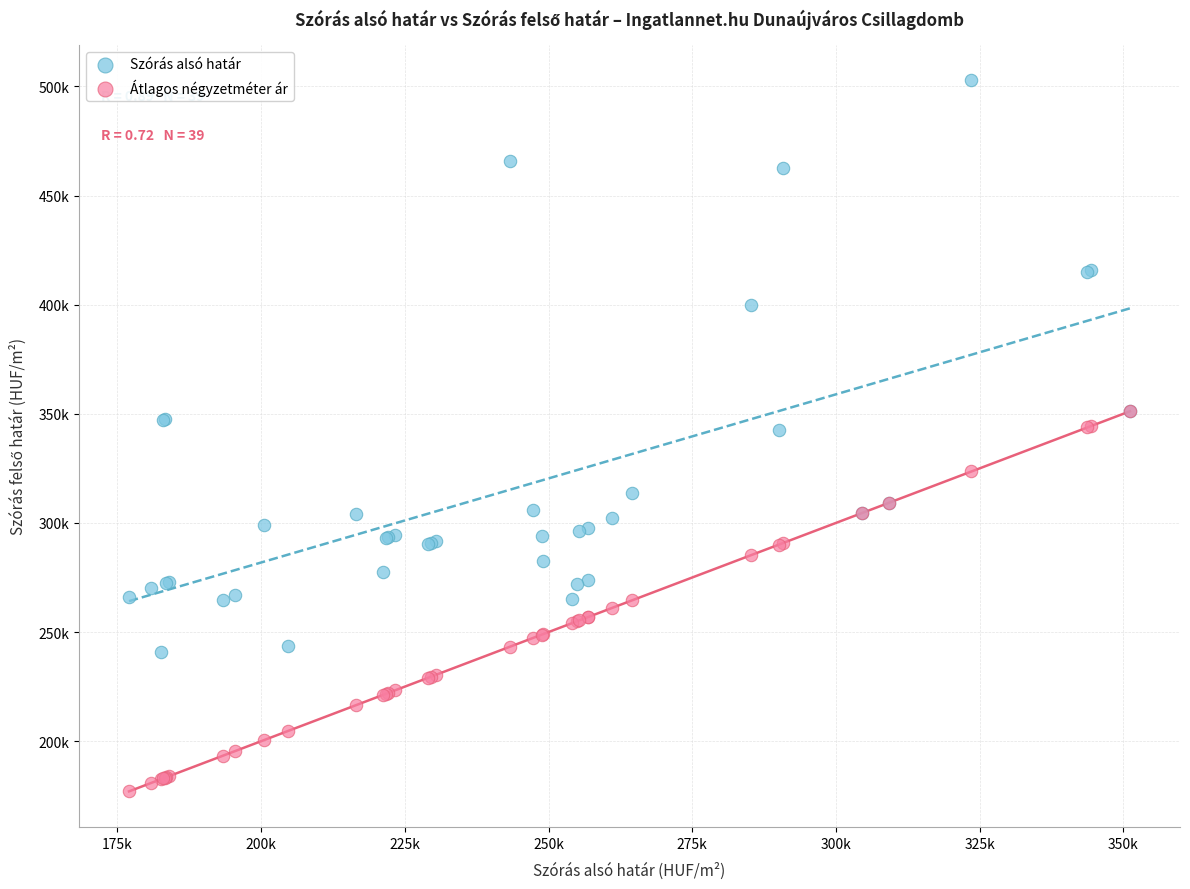

Which series contains the lowest Y value?

Átlagos négyzetméter ár